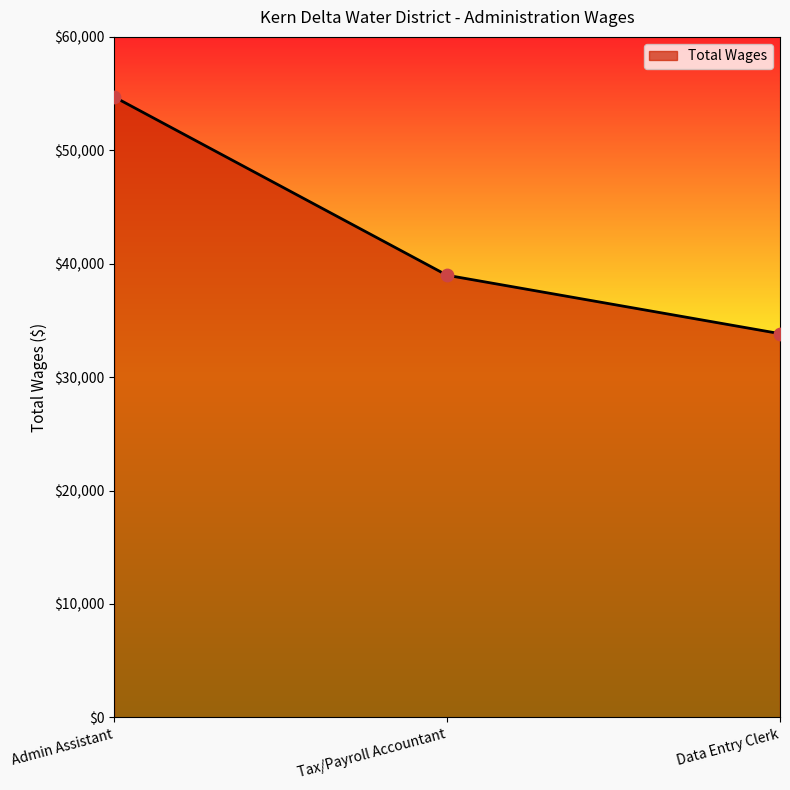

What is the change in value from Admin Assistant to Tax/Payroll Accountant?

-15728